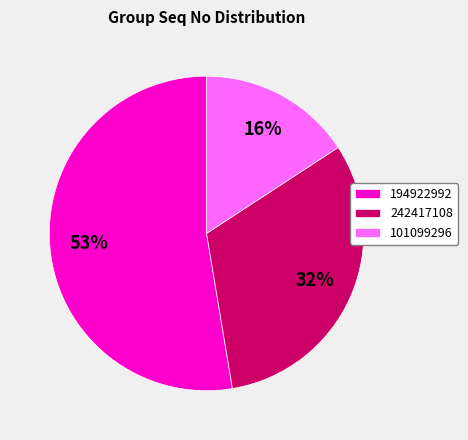

To the nearest percent, what is the average slice percentage?

33%